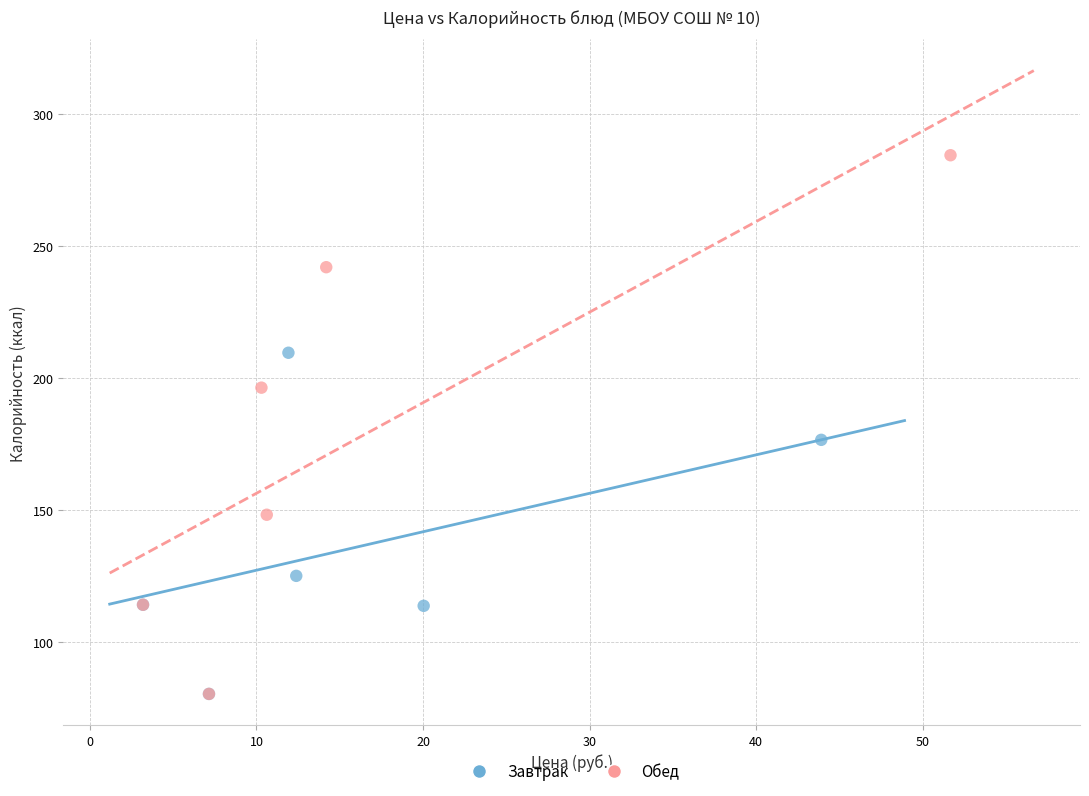

Which series has the widest spread of Y values?

Обед